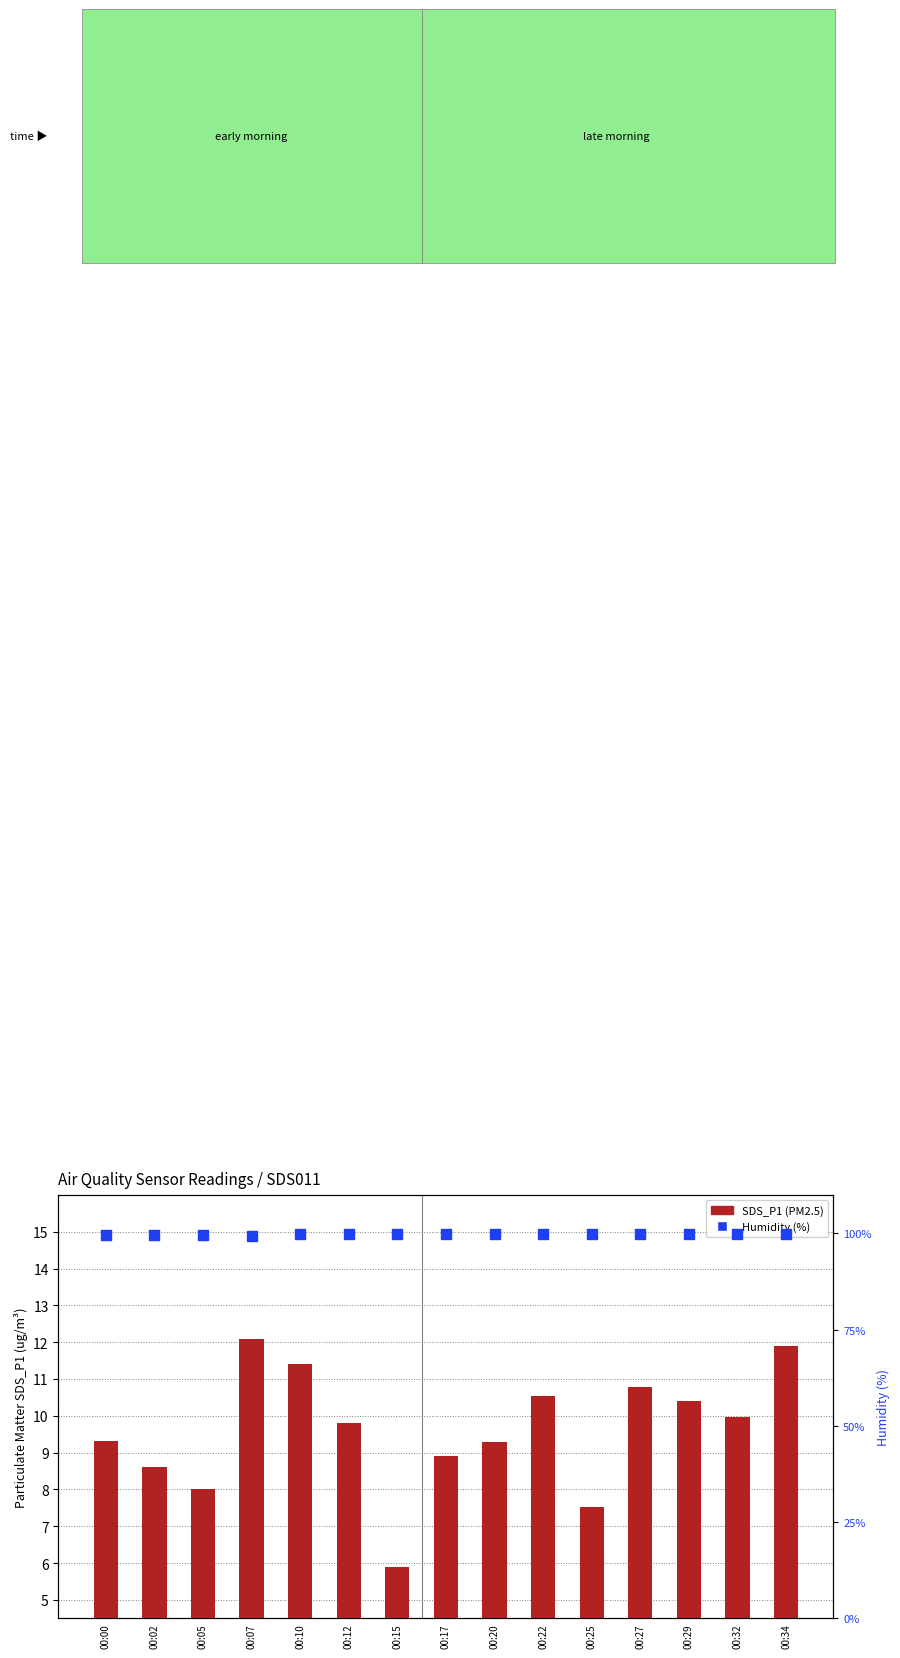

At which category is the sum across all series the highest?

00:34